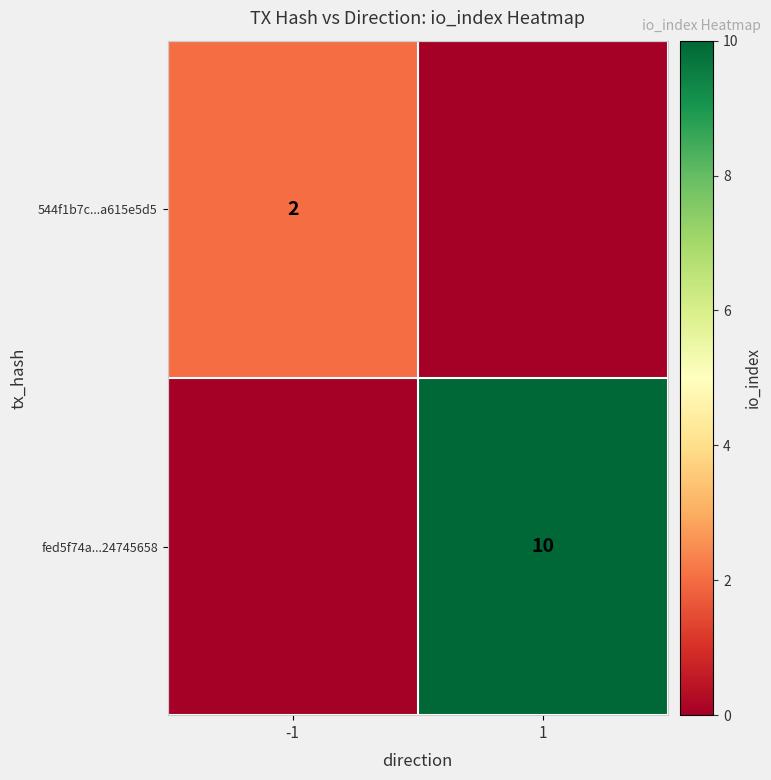

The fed5f74a...24745658 series shows 4 at 1. True or false?

False